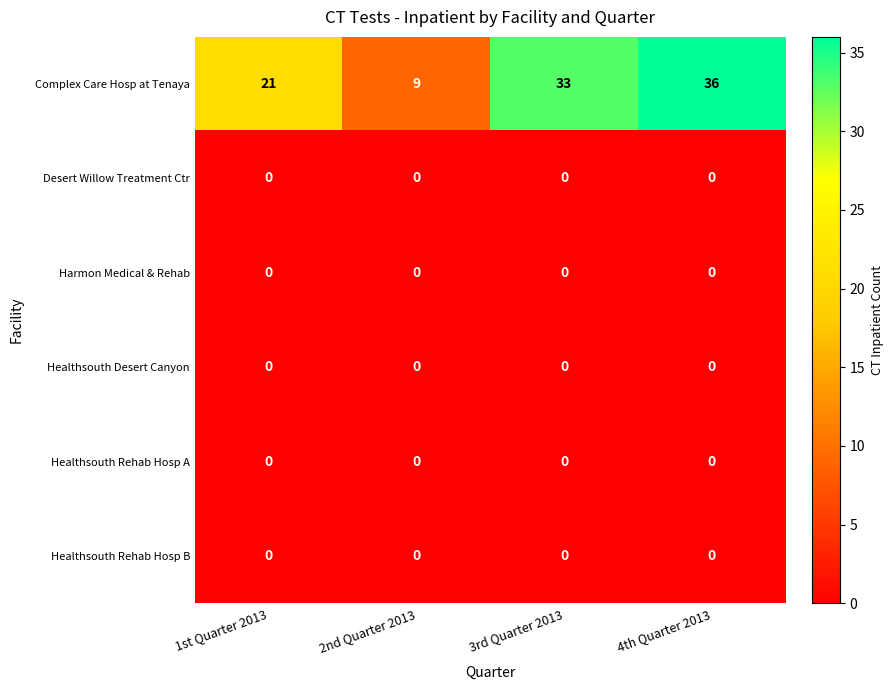

Reading right to left, what are all the values shown in this chart?

Complex Care Hosp at Tenaya: 4th Quarter 2013=36	3rd Quarter 2013=33	2nd Quarter 2013=9	1st Quarter 2013=21
Desert Willow Treatment Ctr: 4th Quarter 2013=0	3rd Quarter 2013=0	2nd Quarter 2013=0	1st Quarter 2013=0
Harmon Medical & Rehab: 4th Quarter 2013=0	3rd Quarter 2013=0	2nd Quarter 2013=0	1st Quarter 2013=0
Healthsouth Desert Canyon: 4th Quarter 2013=0	3rd Quarter 2013=0	2nd Quarter 2013=0	1st Quarter 2013=0
Healthsouth Rehab Hosp A: 4th Quarter 2013=0	3rd Quarter 2013=0	2nd Quarter 2013=0	1st Quarter 2013=0
Healthsouth Rehab Hosp B: 4th Quarter 2013=0	3rd Quarter 2013=0	2nd Quarter 2013=0	1st Quarter 2013=0